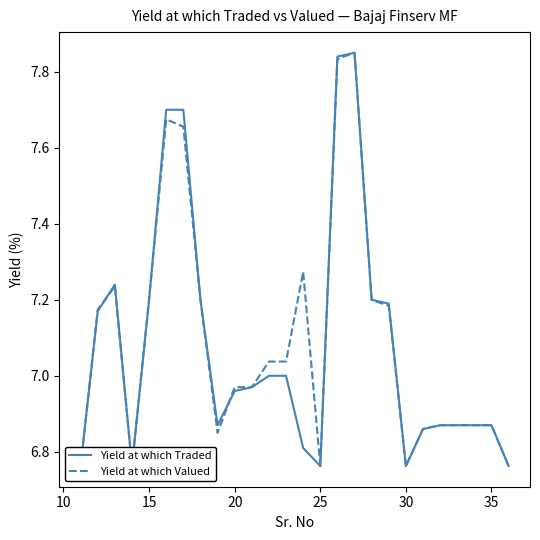

True or false: Yield at which Valued and Yield at which Traded intersect in this chart.

True